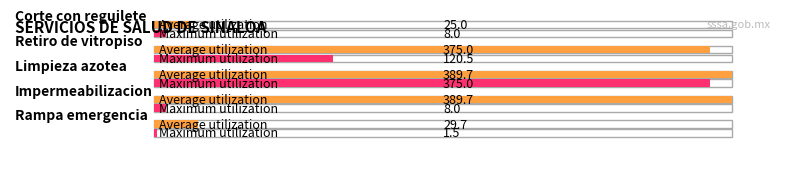

What is the label of the 4th bar from the left?

Impermeabilizacion